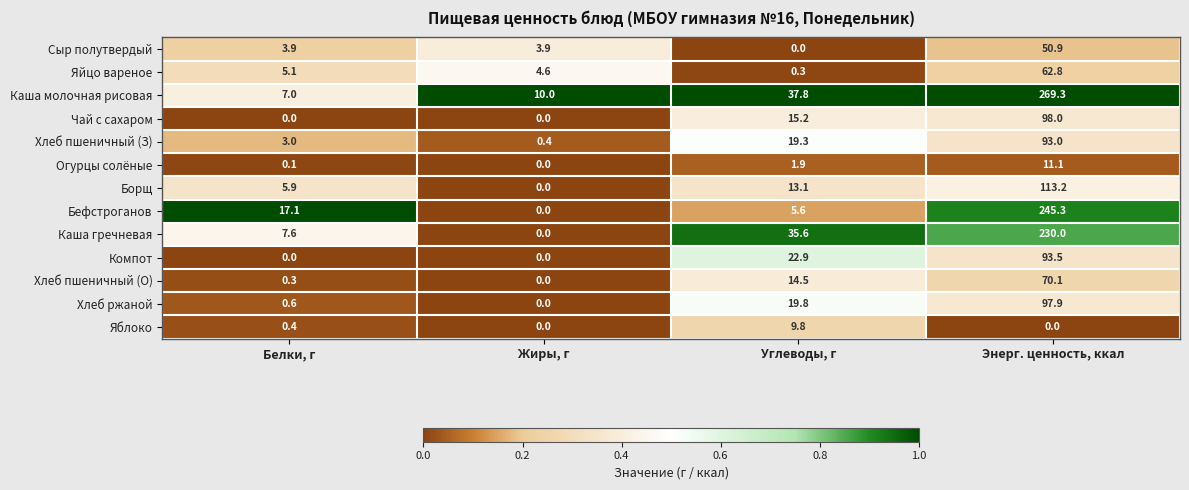

What is the total value across all series at Углеводы, г?

195.8